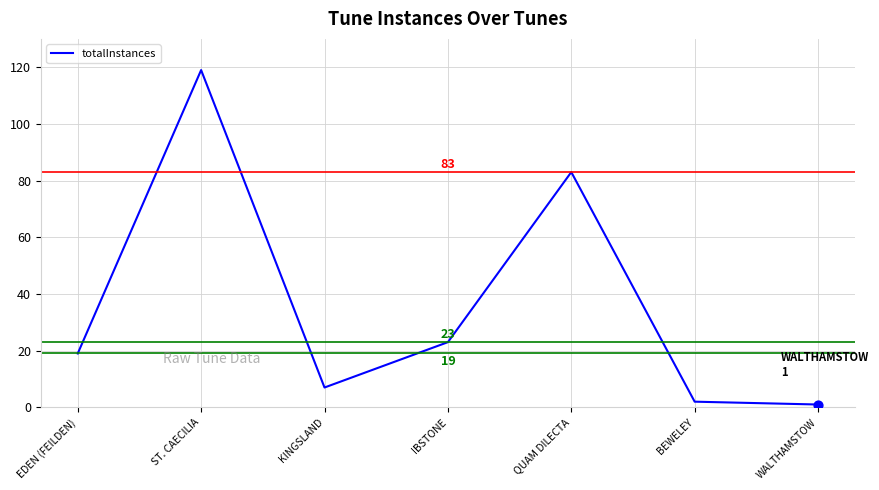

Approximately how many times larger is the value at QUAM DILECTA compared to EDEN (FEILDEN)?

4.4